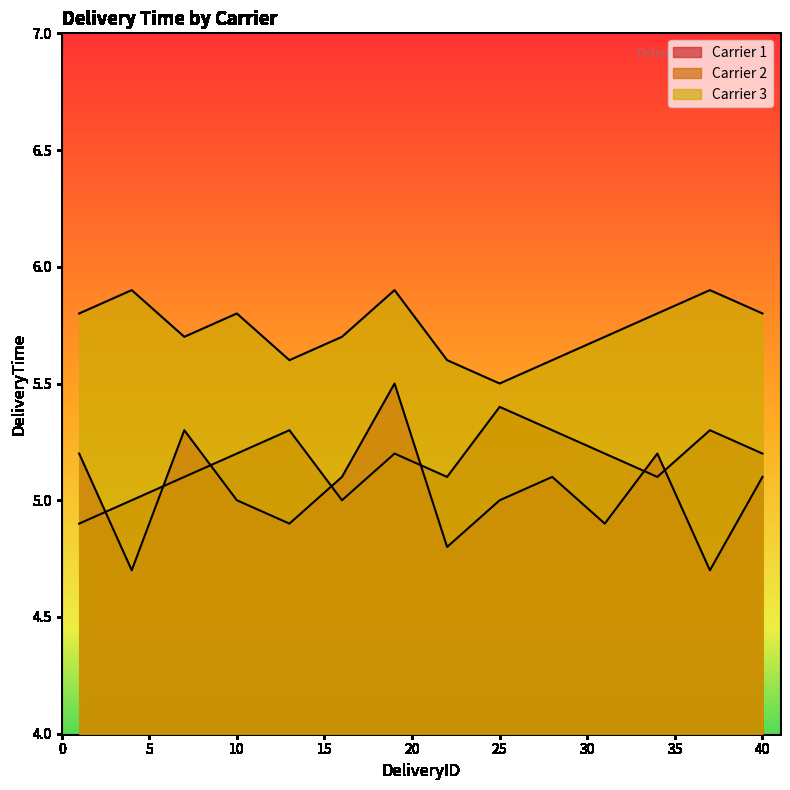

Reading left to right, list all the values displayed in this chart.

Carrier 1: 5.2	4.7	5.3	5.0	4.9	5.1	5.5	4.8	5.0	5.1	4.9	5.2	4.7	5.1
Carrier 2: 4.9	5.0	5.1	5.2	5.3	5.0	5.2	5.1	5.4	5.3	5.2	5.1	5.3	5.2
Carrier 3: 5.8	5.9	5.7	5.8	5.6	5.7	5.9	5.6	5.5	5.6	5.7	5.8	5.9	5.8